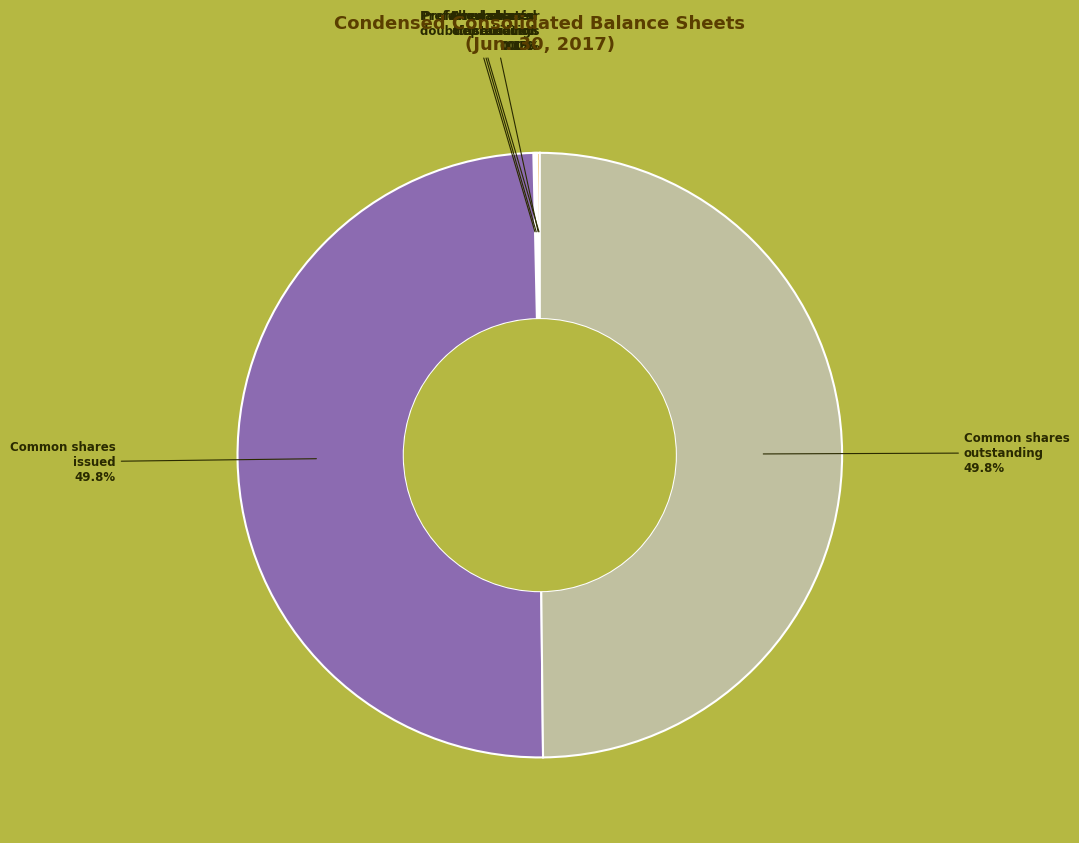

What is the smallest slice in the pie chart?

Allowance for
doubtful accounts